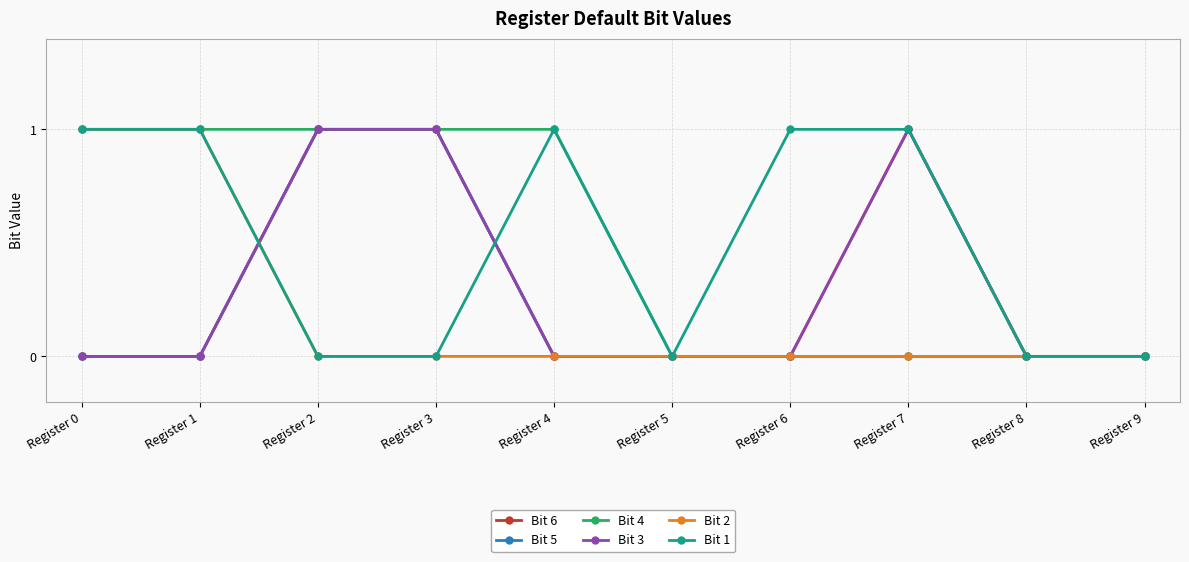

What is the sum of all Bit 2 values?

2